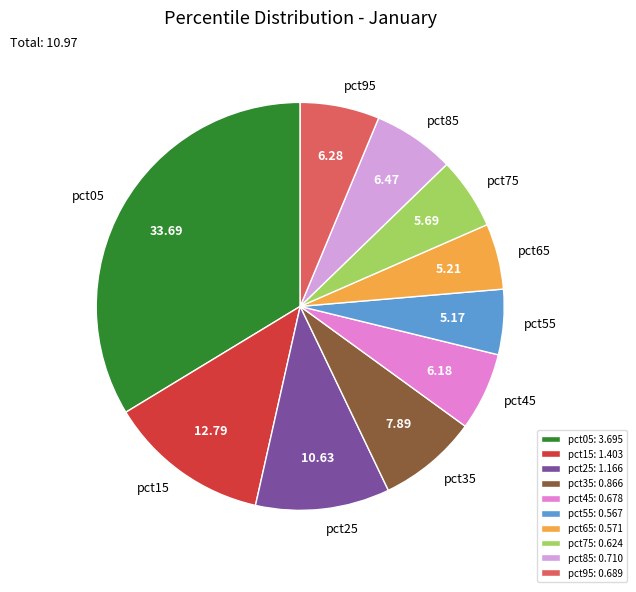

Does any single category account for the majority?

No